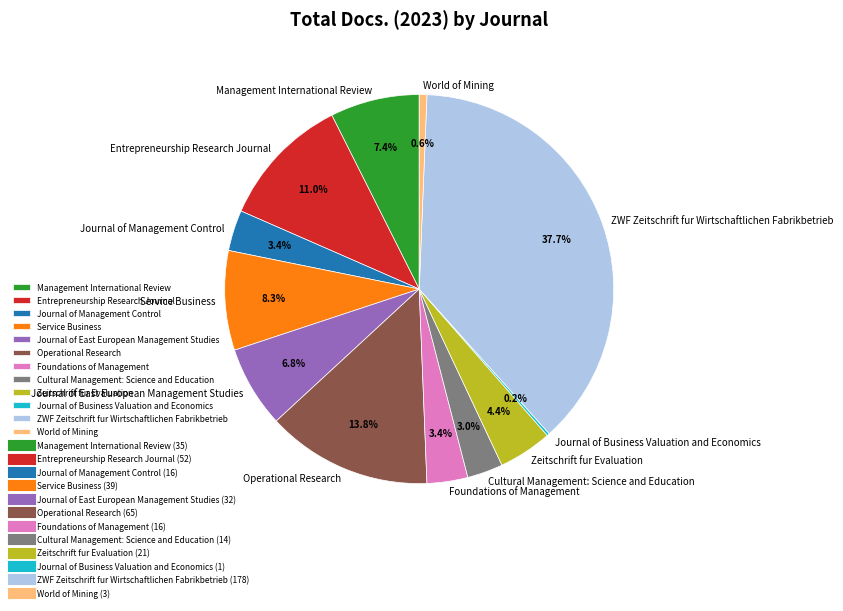

What is the total percentage of Foundations of Management and Cultural Management: Science and Education?

6.4%